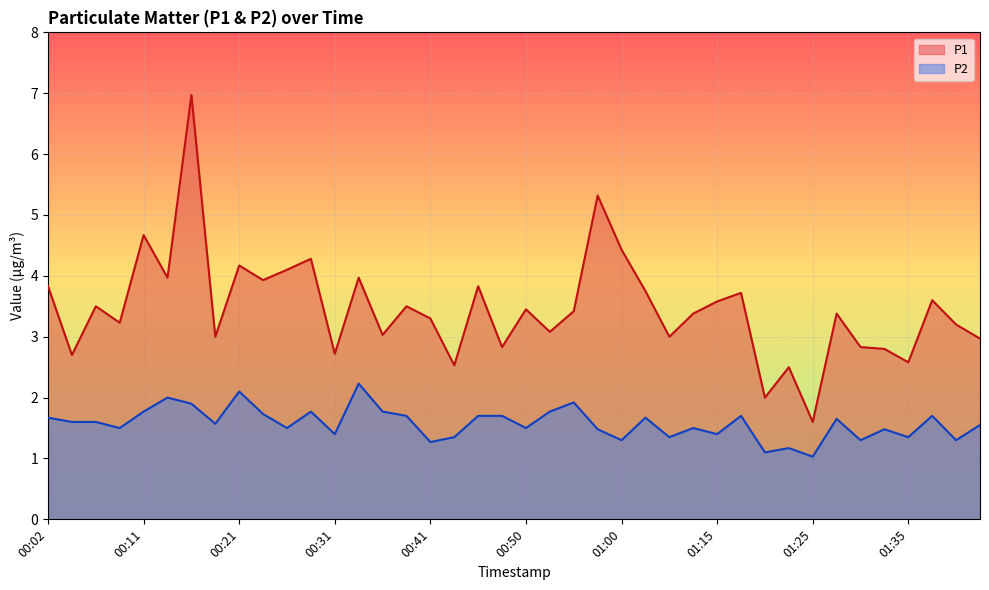

What is the value of the P1 point at the 2nd from the left?

2.7